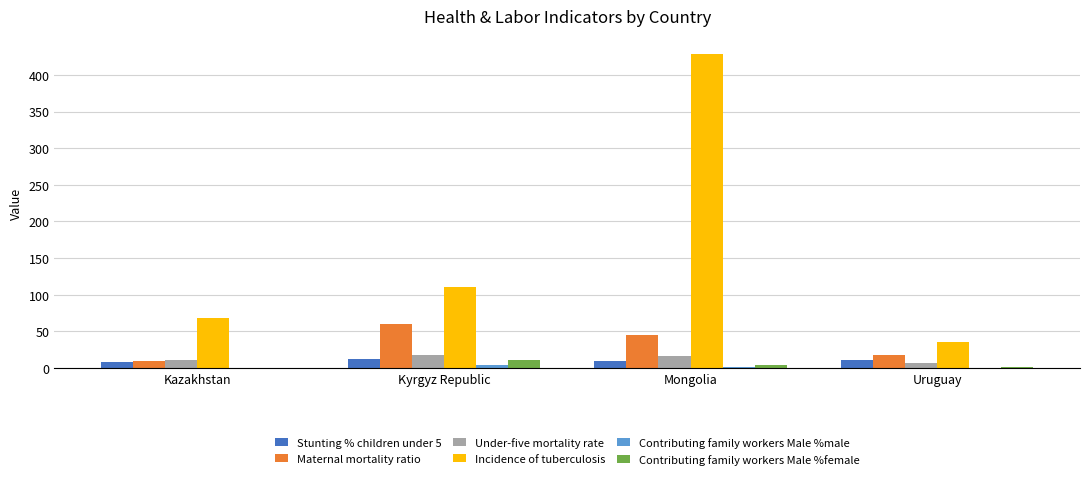

What is the difference between the Under-five mortality rate values at Kazakhstan and Kyrgyz Republic?

7.0